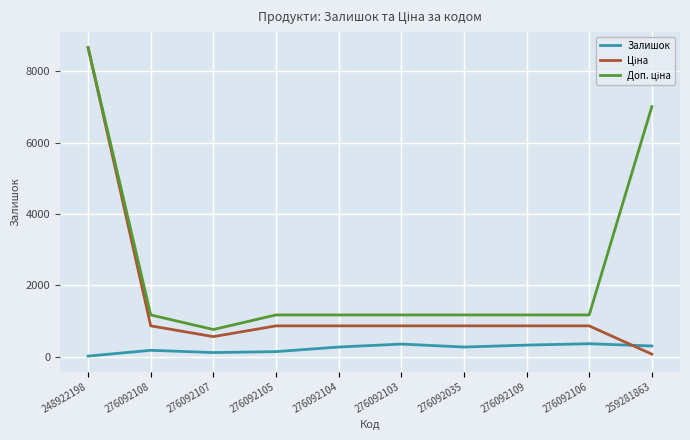

The value of Залишок at 276092106 is 362.0. True or false?

True